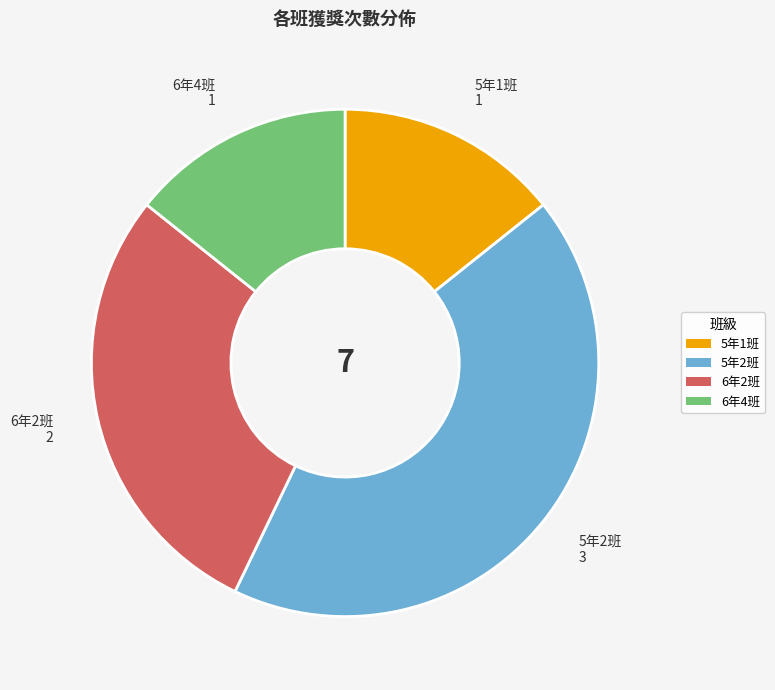

Does 6年2班 account for over 50% of the chart?

No